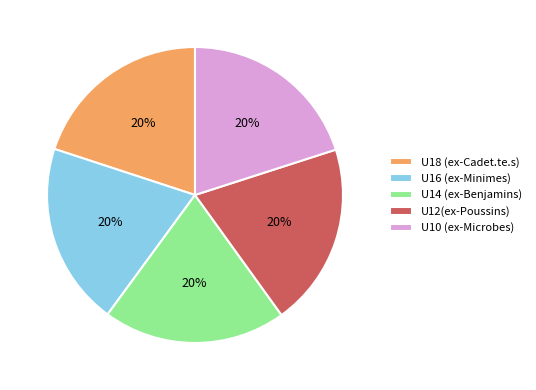

Approximately how many times larger is the value at U14 (ex-Benjamins) compared to U12(ex-Poussins)?

1.0